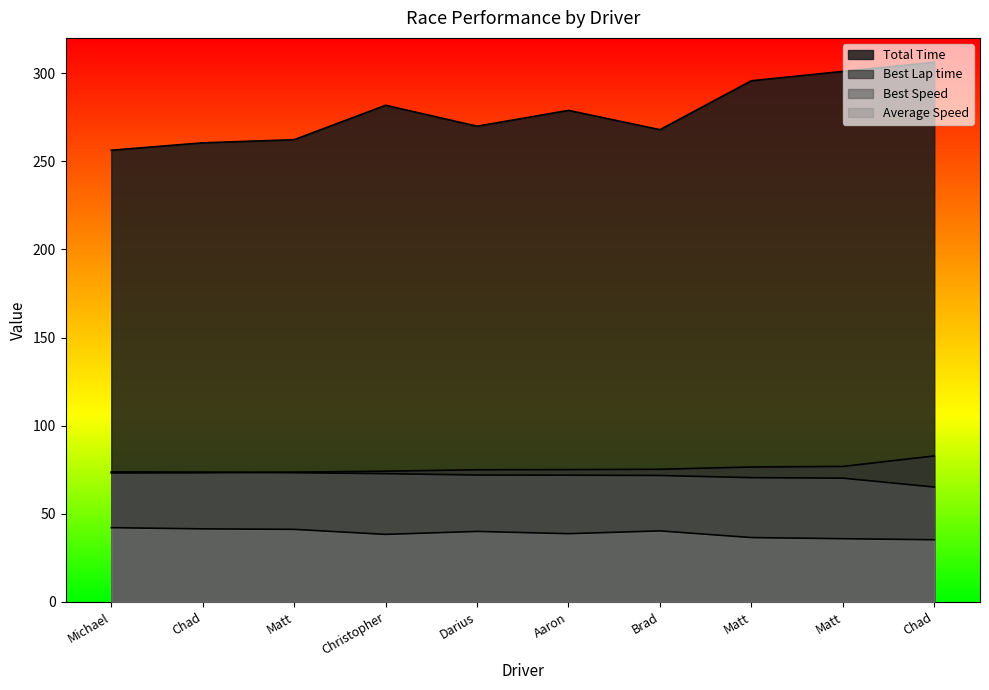

What position from the left is Brad Yonkers?

7